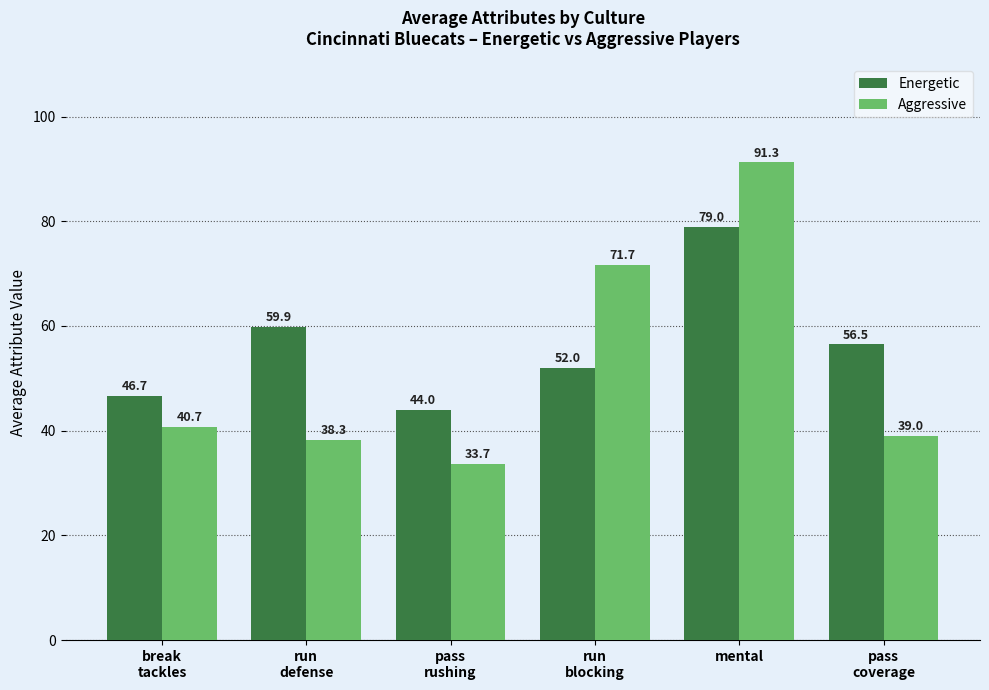

Rank the categories by Energetic value from lowest to highest.

pass
rushing, break
tackles, run
blocking, pass
coverage, run
defense, mental